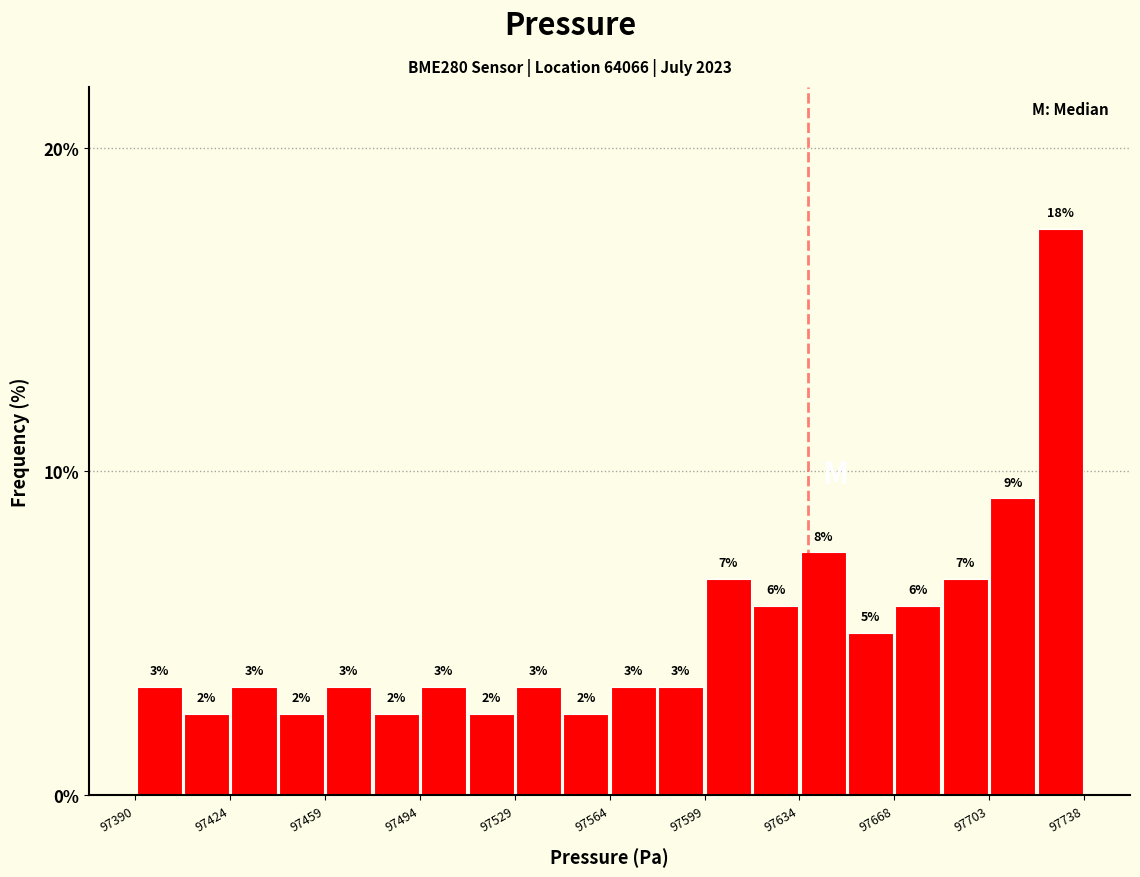

Around what value on the x-axis is the tallest bar? Give the approximate position of its centre, as read against the axis.

97730